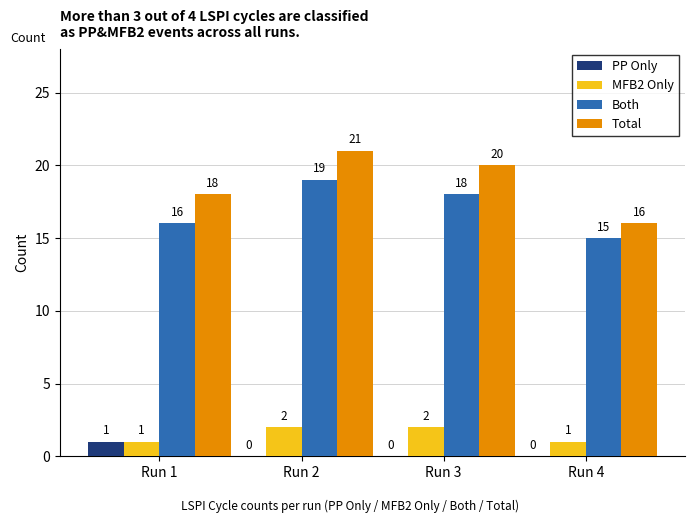

What is the highest value of the Total series?

21